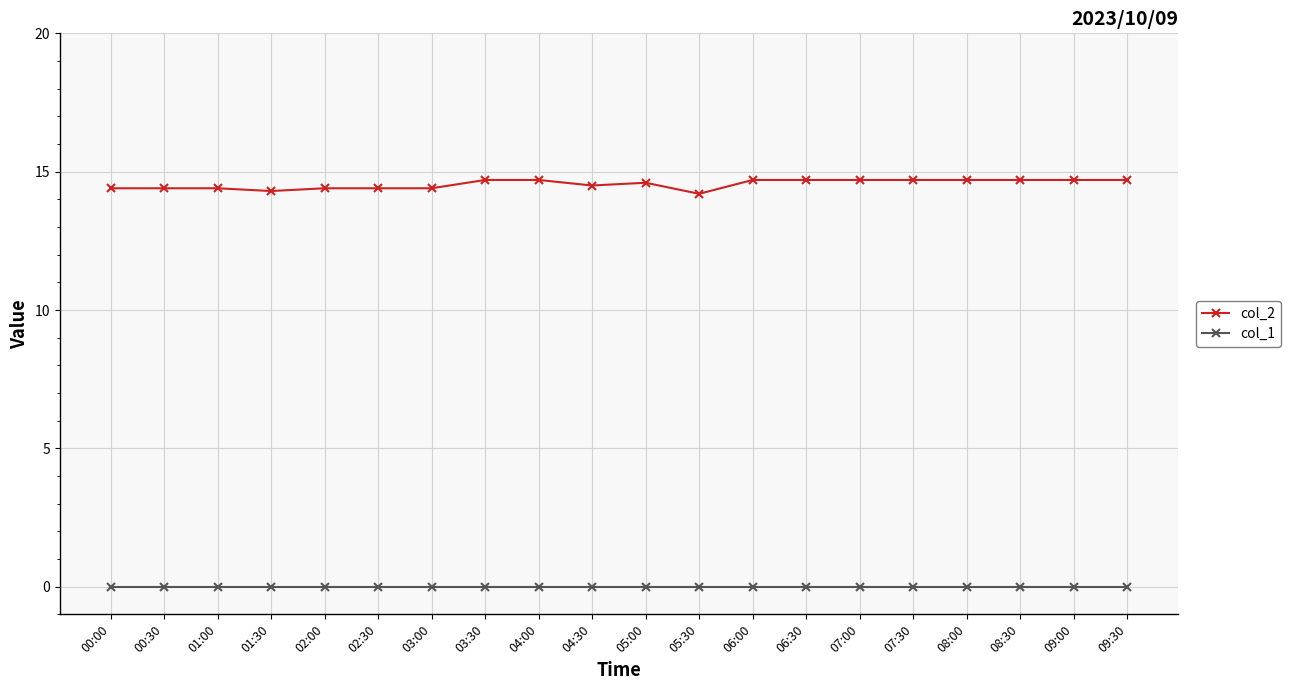

Reading left to right, list all the values displayed in this chart.

col_2: 14.4	14.4	14.4	14.3	14.4	14.4	14.4	14.7	14.7	14.5	14.6	14.2	14.7	14.7	14.7	14.7	14.7	14.7	14.7	14.7
col_1: 0.0	0.0	0.0	0.0	0.0	0.0	0.0	0.0	0.0	0.0	0.0	0.0	0.0	0.0	0.0	0.0	0.0	0.0	0.0	0.0